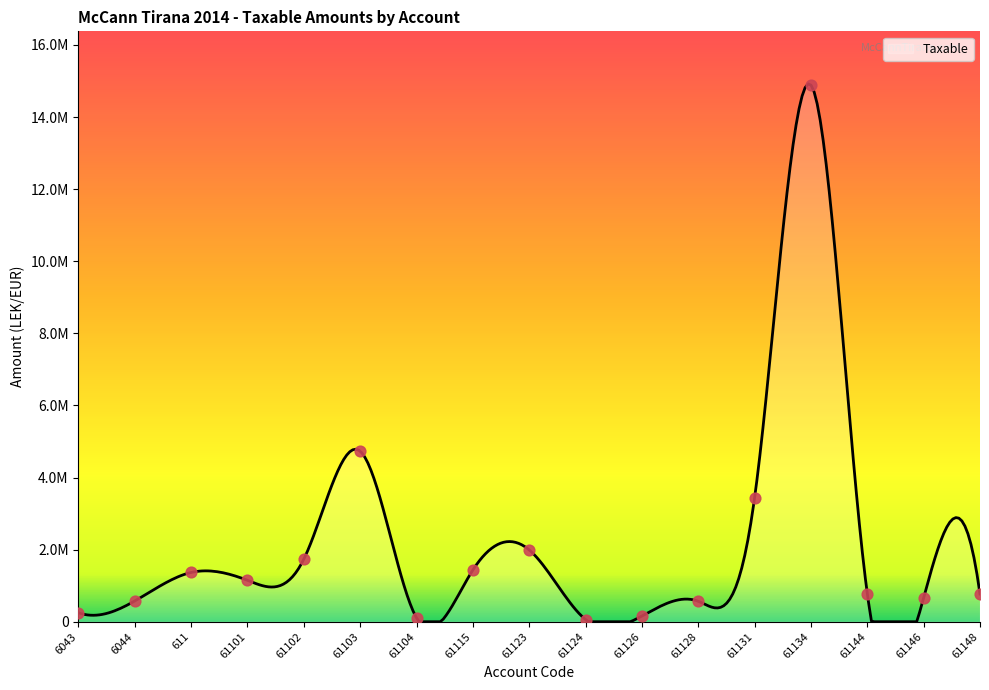

Between 61115 and 61146, which is larger?

61115